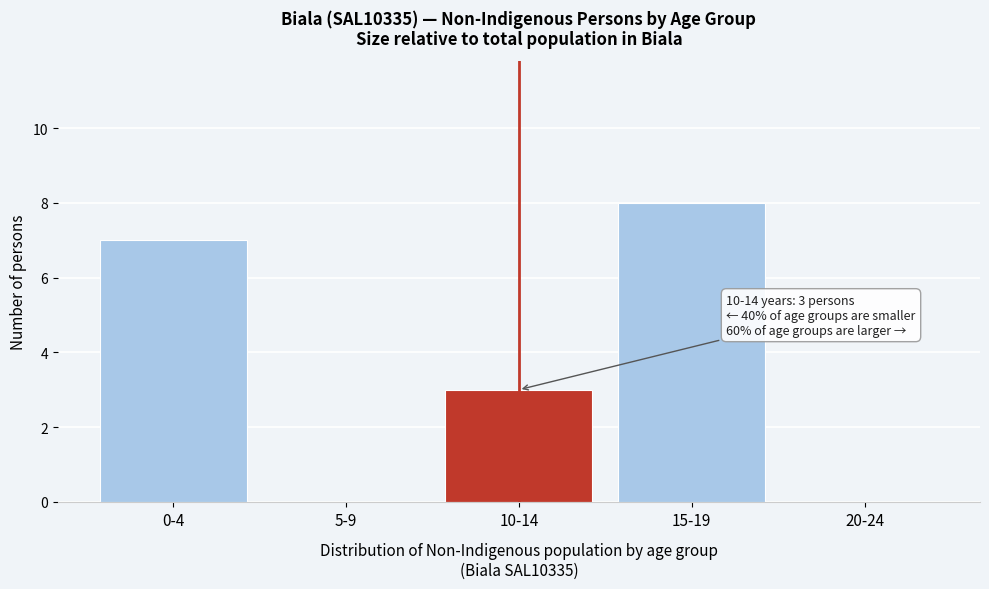

Reading left to right, list all the values displayed in this chart.

0-4=7	5-9=0	10-14=3	15-19=8	20-24=0